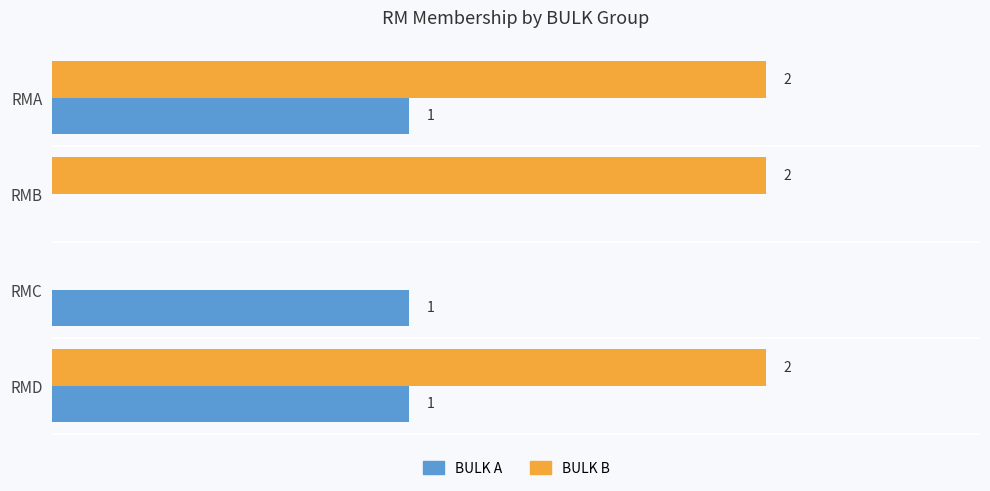

Where is BULK A nearest to the value 0?

RMB